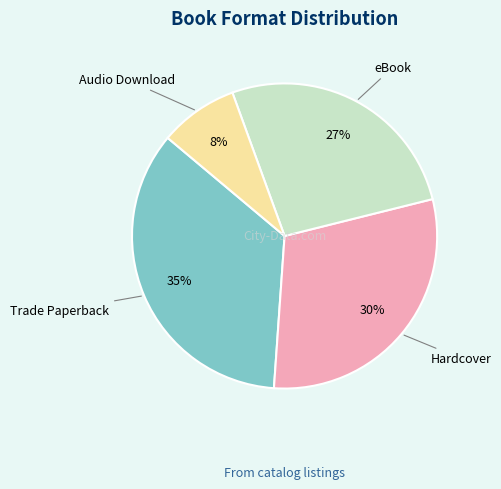

Does any single category account for the majority?

No